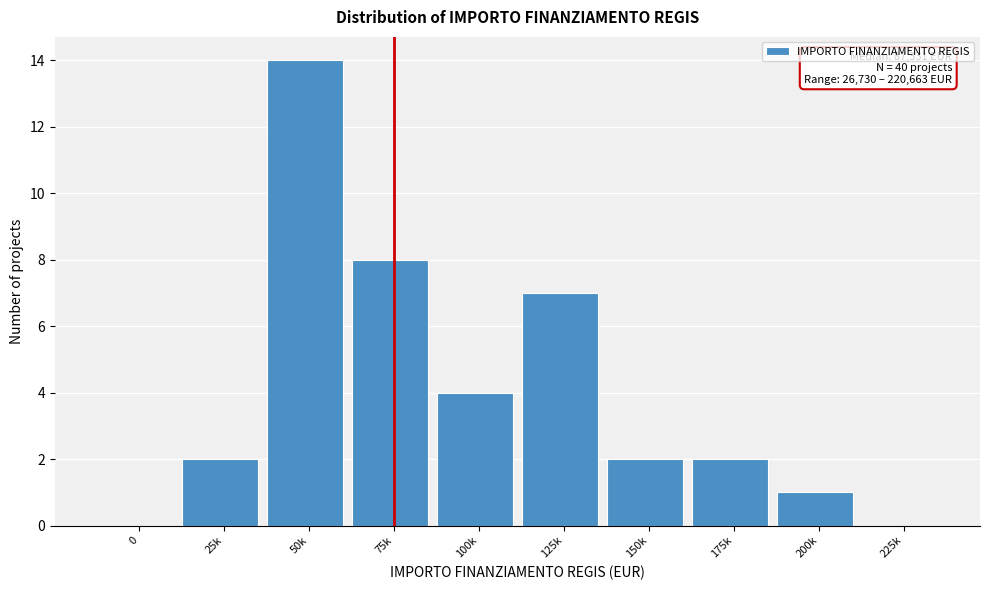

Reading left to right, what are all the values shown in this chart?

0=0	25k=2	50k=14	75k=8	100k=4	125k=7	150k=2	175k=2	200k=1	225k=0